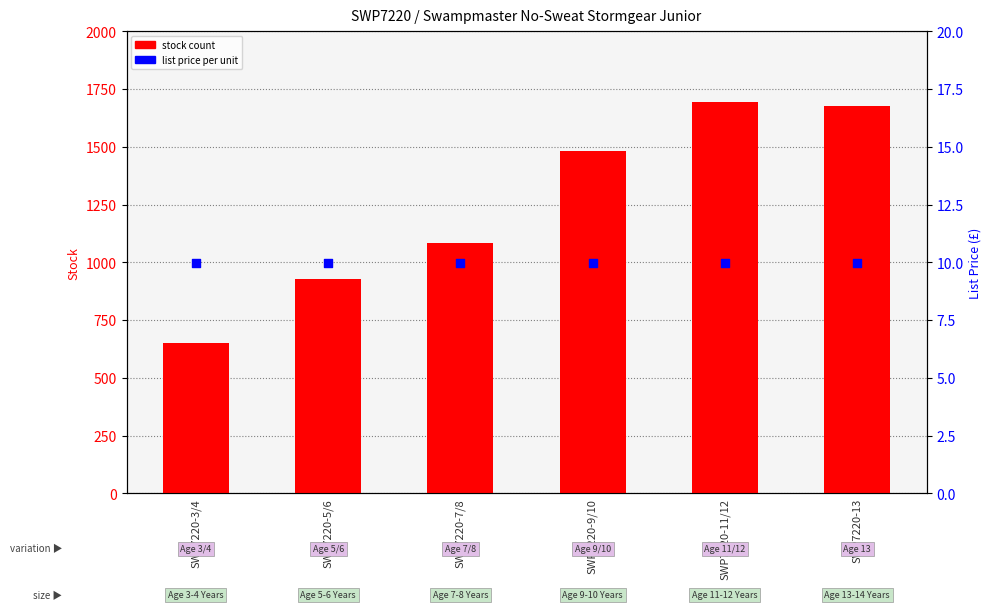

What is the total value across all series at SWP7220-13?

1687.0